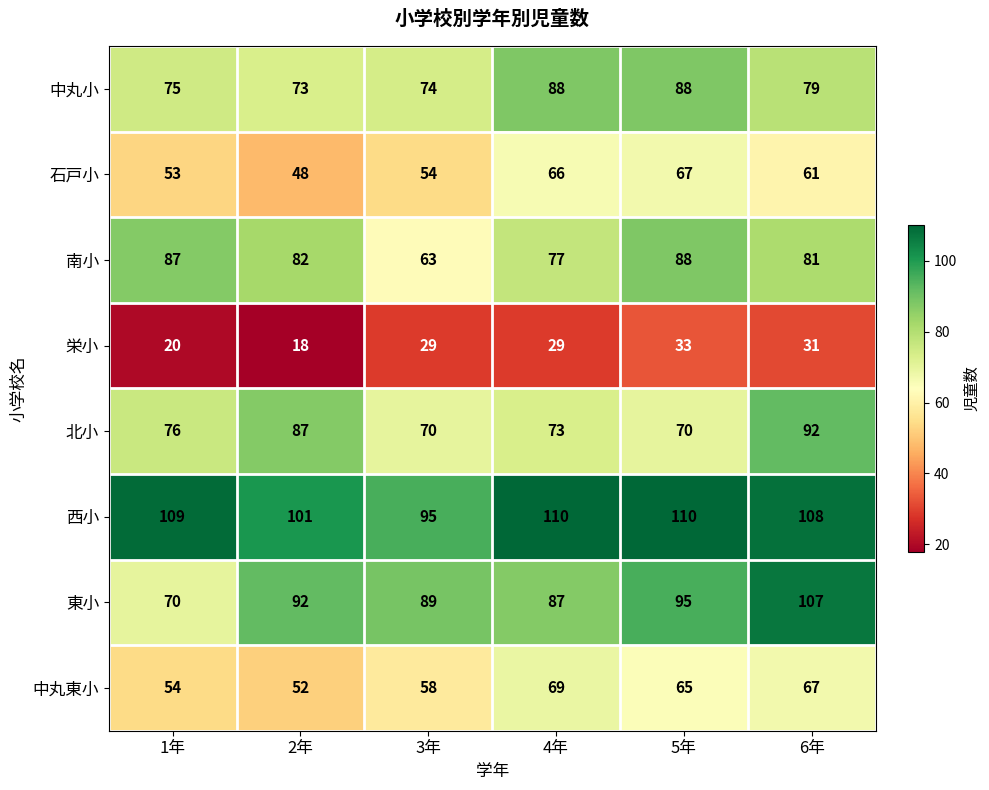

Between 2年 and 3年, which series saw the biggest shift?

南小